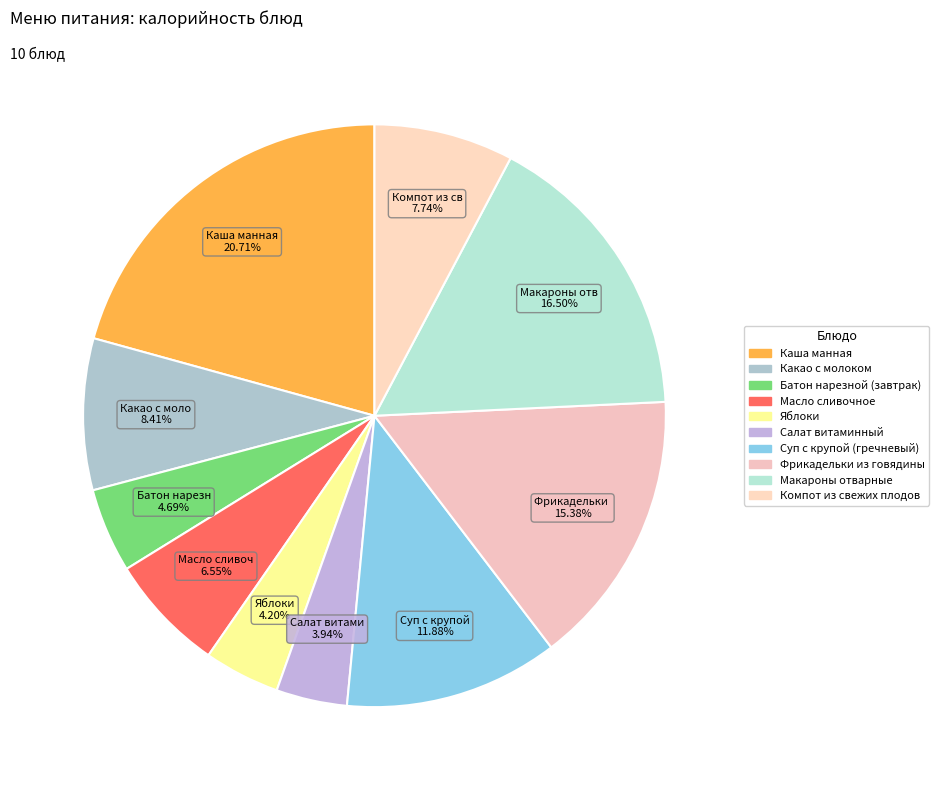

Rank the categories by value from highest to lowest.

Каша манная, Макароны отварные, Фрикадельки из говядины, Суп с крупой (гречневый), Какао с молоком, Компот из свежих плодов, Масло сливочное, Батон нарезной (завтрак), Яблоки, Салат витаминный